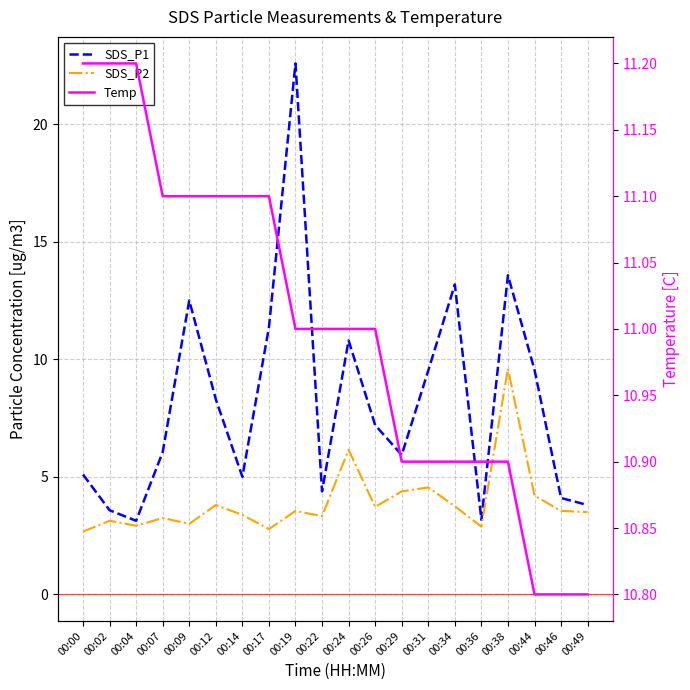

The value of SDS_P2 at 00:44 is 7.3. True or false?

False